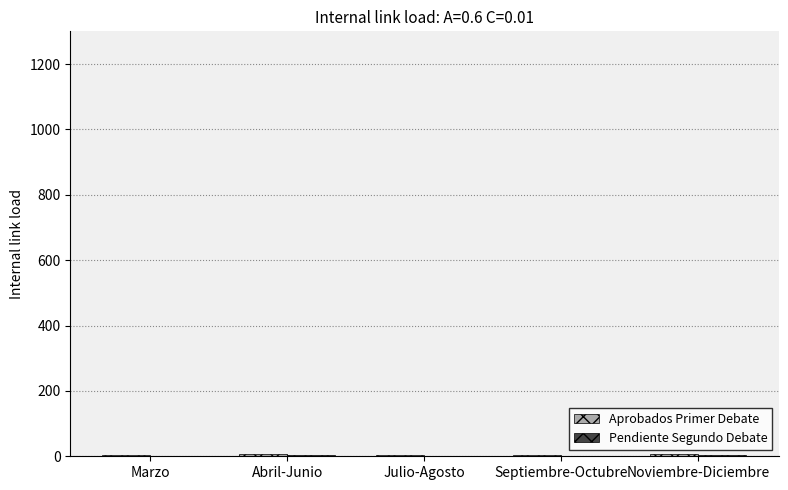

True or false: Pendiente Segundo Debate has a value of 1 at Septiembre-Octubre.

False